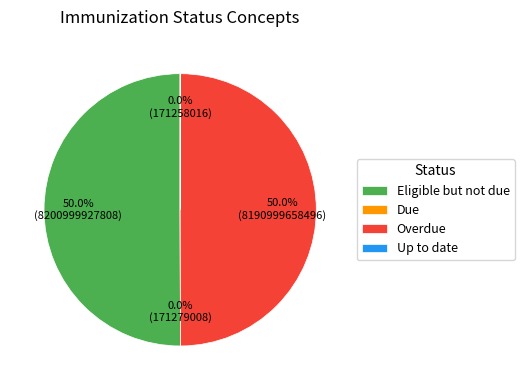

What portion of the pie excludes Eligible but not due?

50.0%